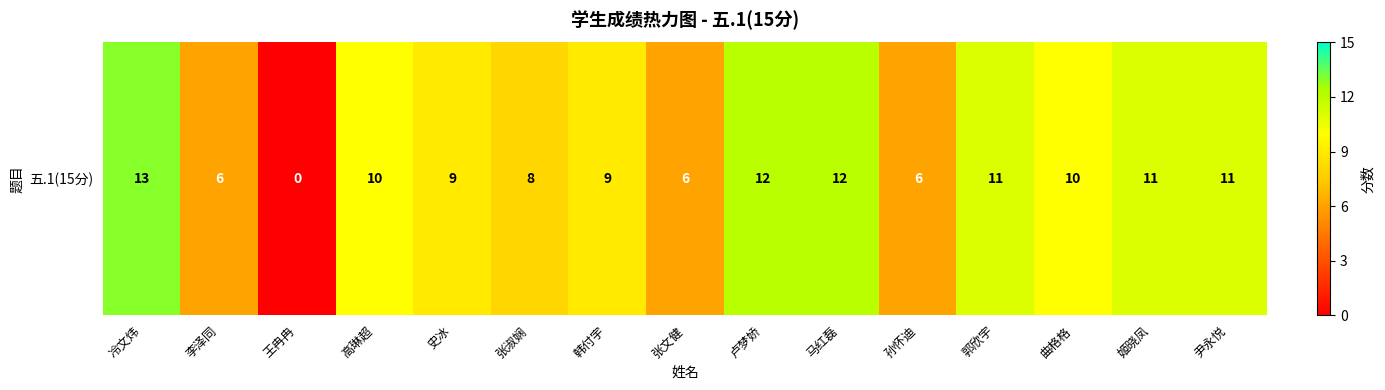

What is the change in value from 孙怀迪 to 尹永悦?

+5